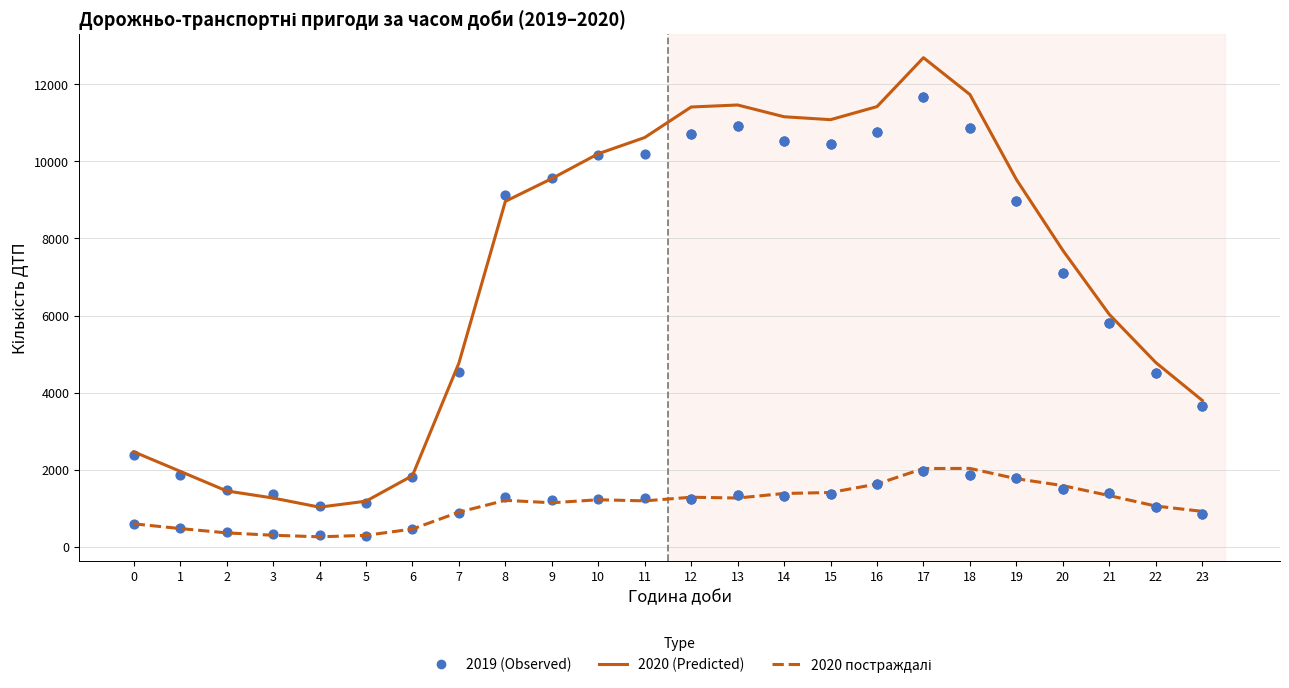

Which series contains the lowest Y value?

ДТП з постраждалими 2020